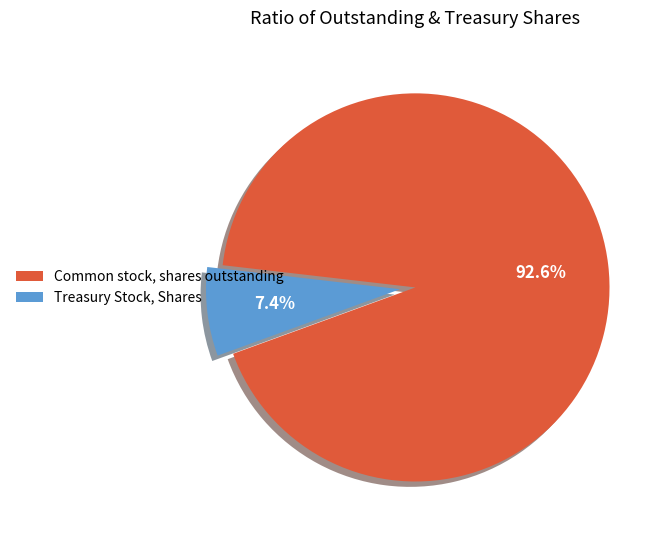

Is the sum of Common stock, shares outstanding and Treasury Stock, Shares greater than half?

Yes